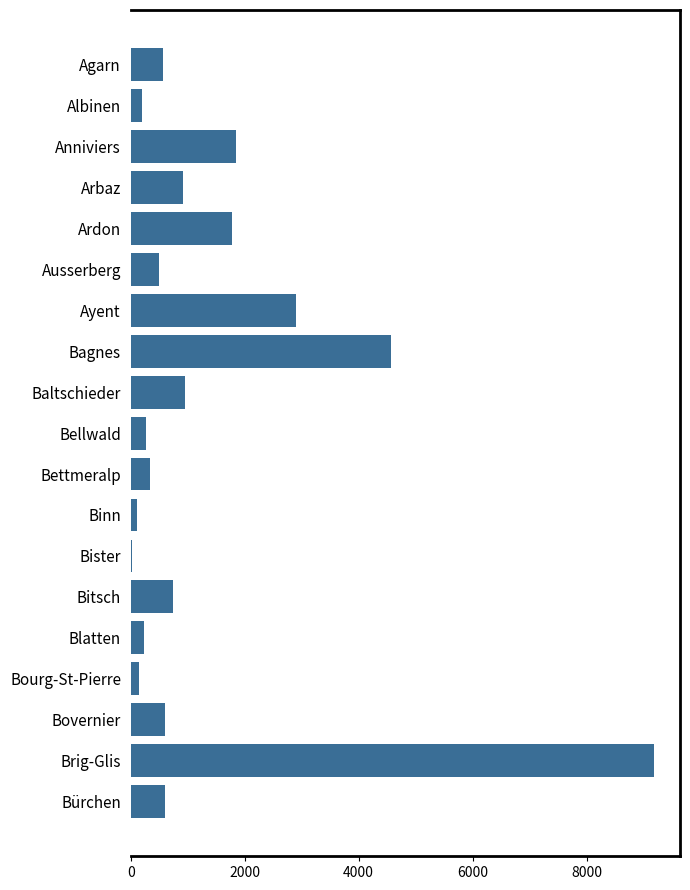

What is the average value?

1393